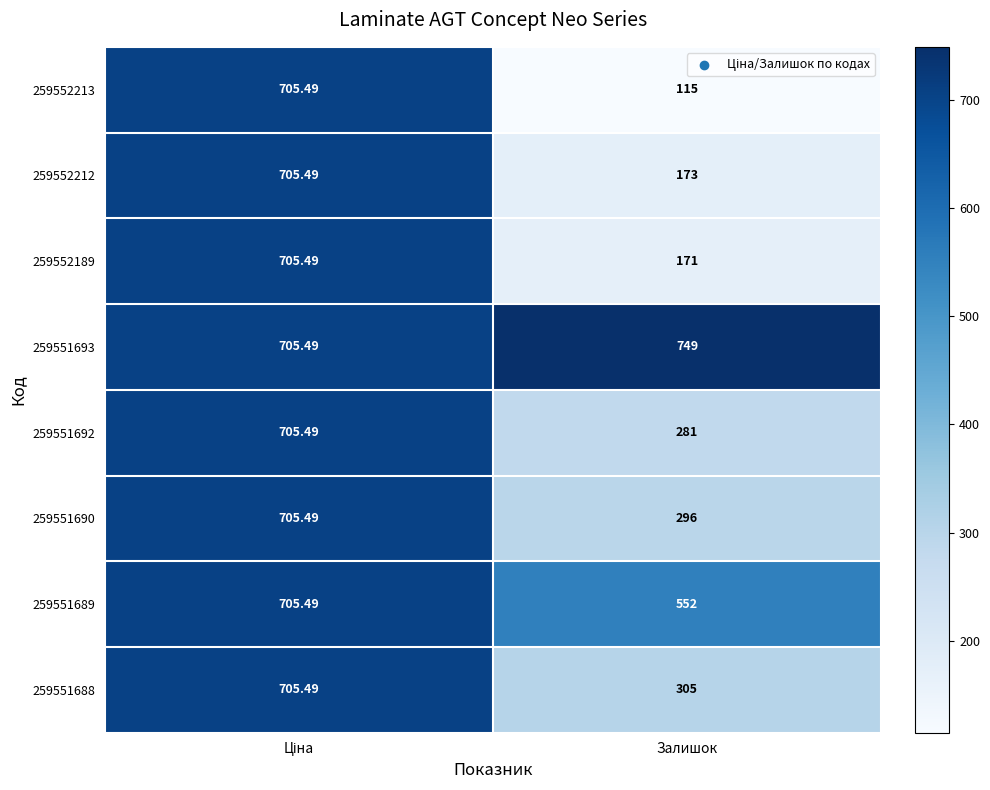

How many categories are shown in the chart?

2